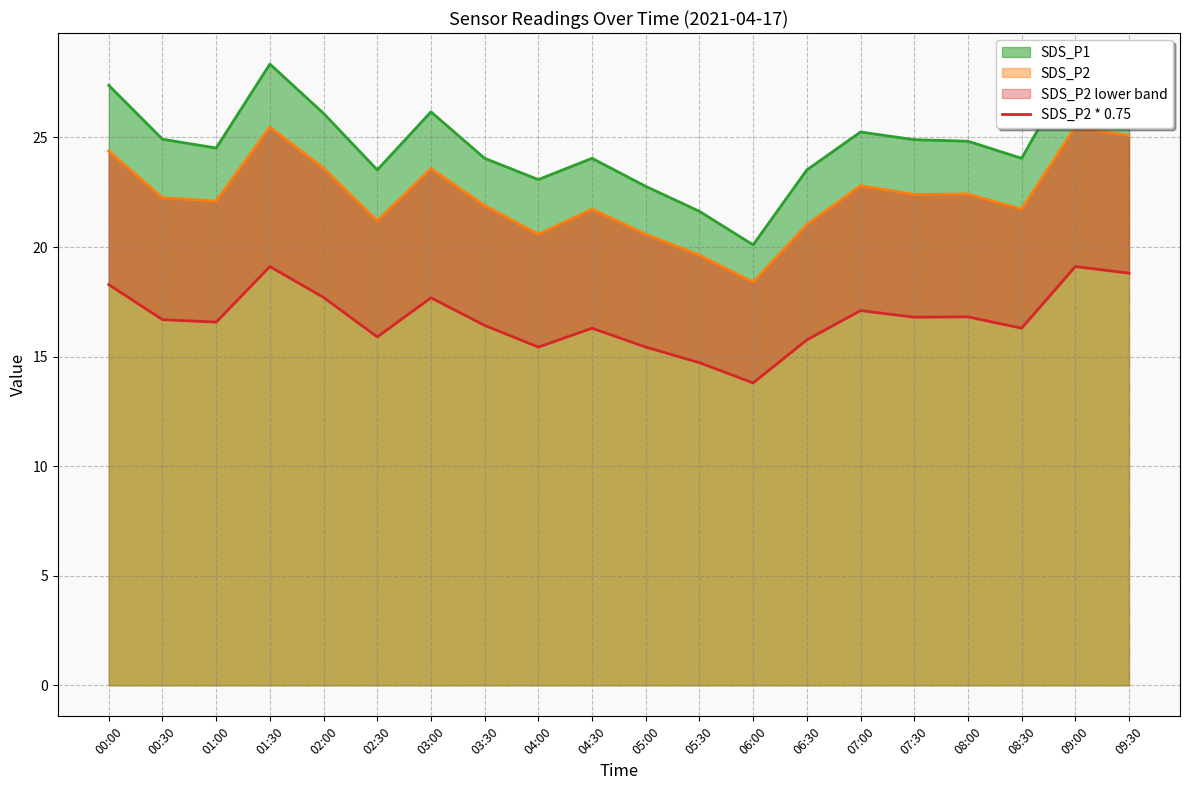

At which category does the data reach its first local valley?

01:00